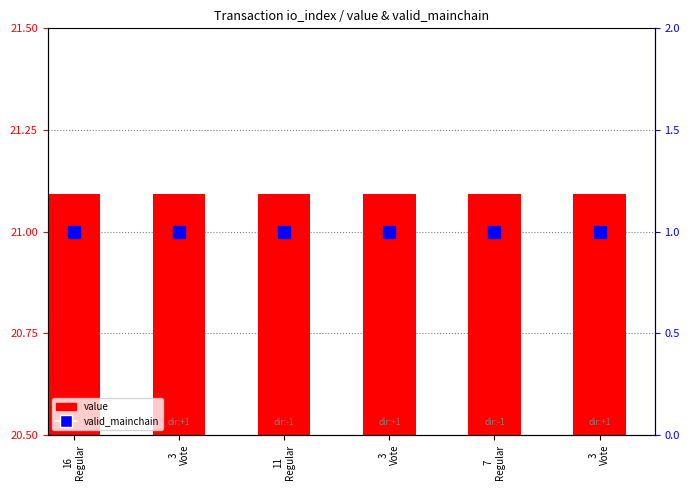

How many data points does each series have?

6